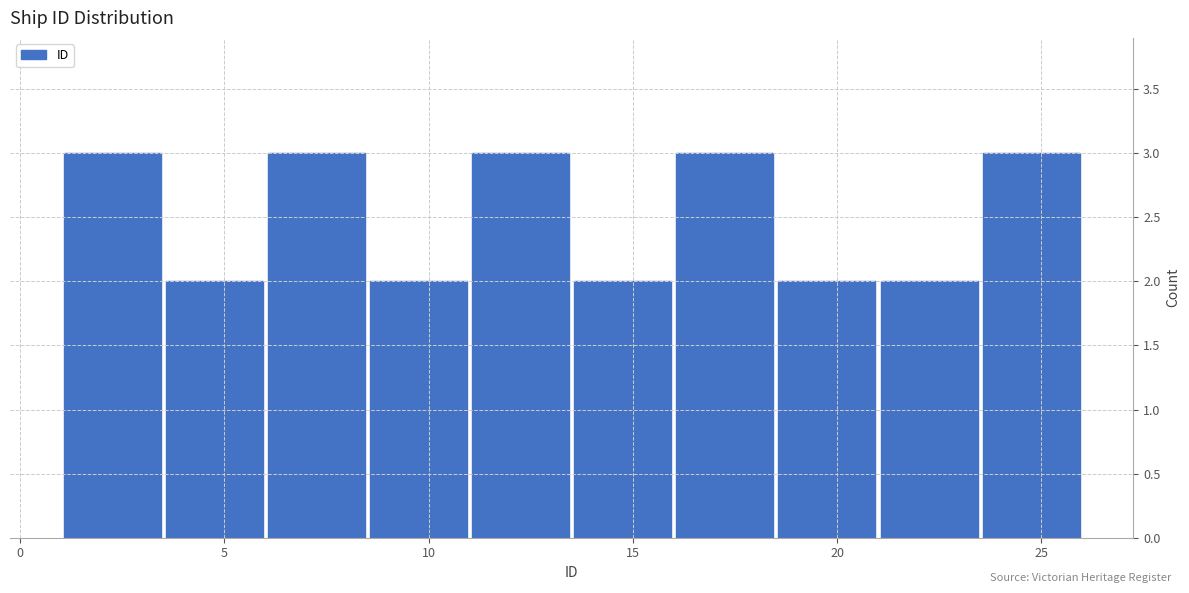

Reading left to right, transcribe this chart: for each bar, give the range it covers on the x-axis and its height. The values are not printed on the chart, so give them approximately, as read against the axis.

1.0 to 3.5: 3
3.5 to 6.0: 2
6.0 to 8.5: 3
8.5 to 11.0: 2
11.0 to 13.5: 3
13.5 to 16.0: 2
16.0 to 18.5: 3
18.5 to 21.0: 2
21.0 to 23.5: 2
23.5 to 26.0: 3